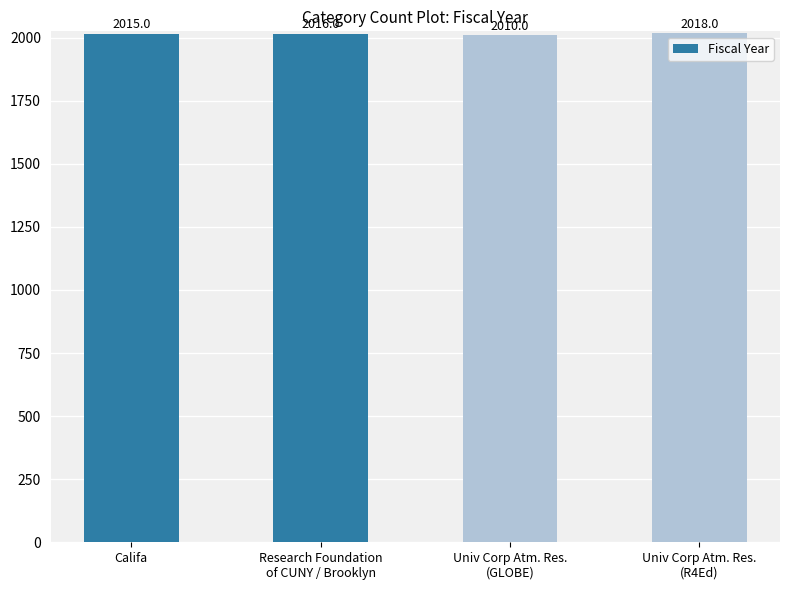

Rank the categories by value from lowest to highest.

Univ Corp Atm. Res.
(GLOBE), Califa, Research Foundation
of CUNY / Brooklyn, Univ Corp Atm. Res.
(R4Ed)